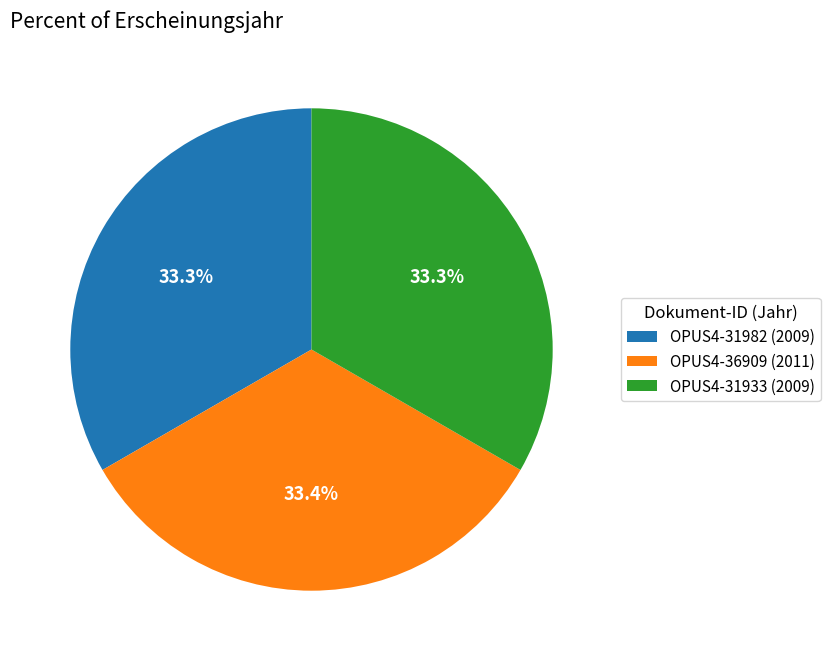

Does OPUS4-36909 (2011) represent more than half of the total?

No